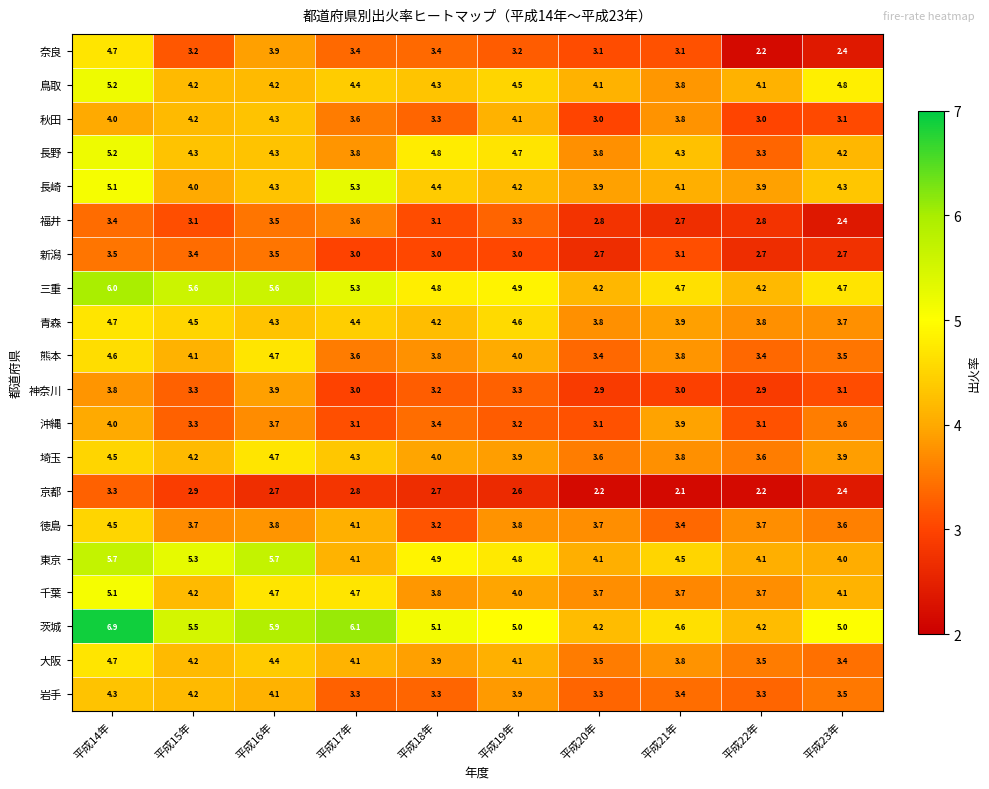

Which series has the largest range (max minus min)?

茨城